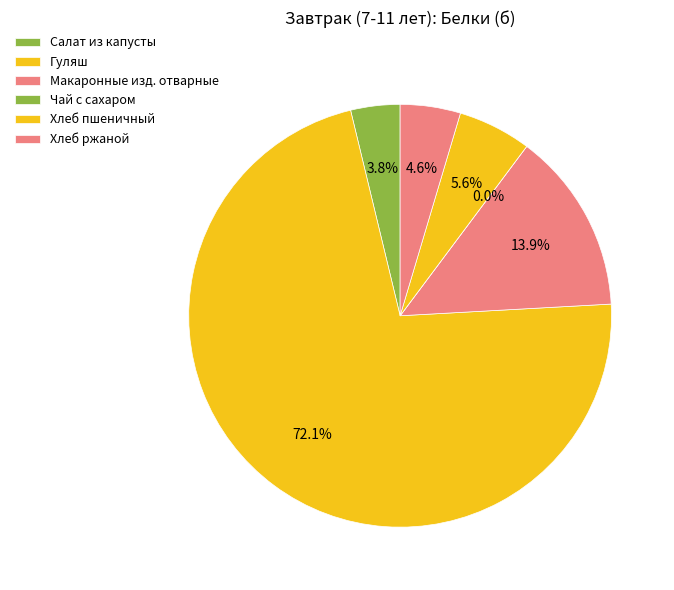

To the nearest percent, what is the average slice percentage?

17%